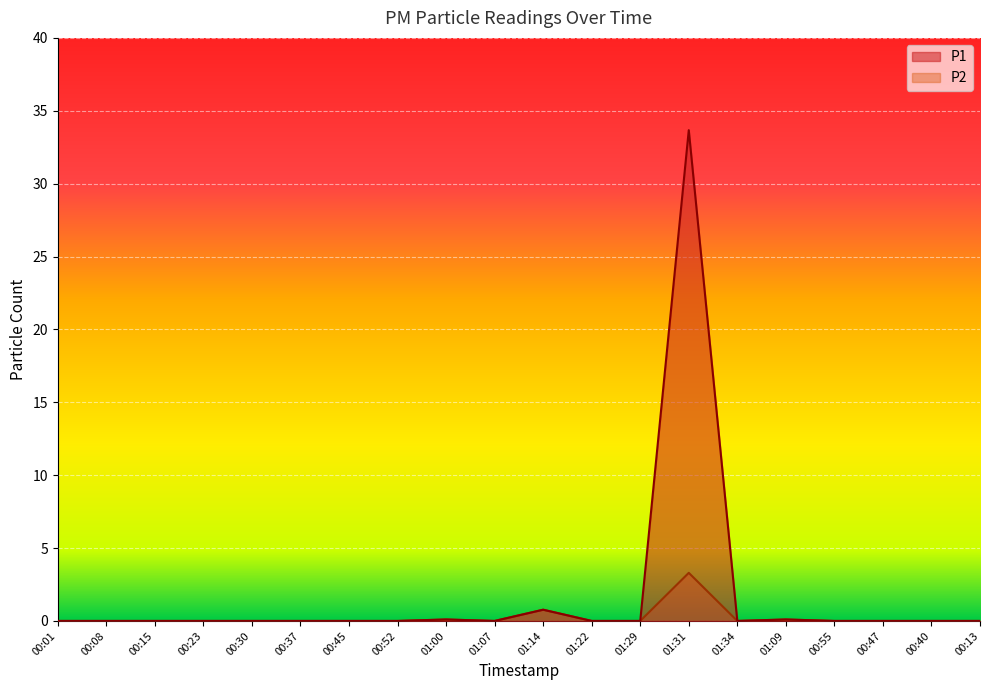

What is the difference between the maximum and minimum values in the P1 series?

33.7